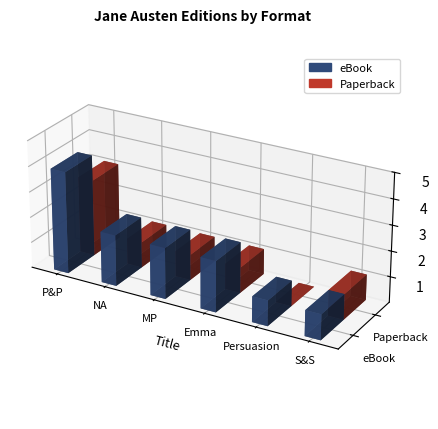

Is it true that Paperback equals 1 at Pride and Prejudice?

False